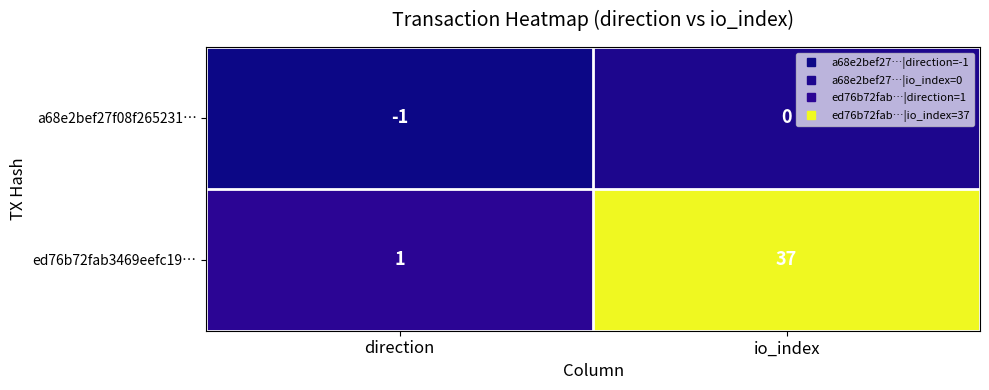

At which label is ed76b72fab3469eefc19… closest to 19?

direction